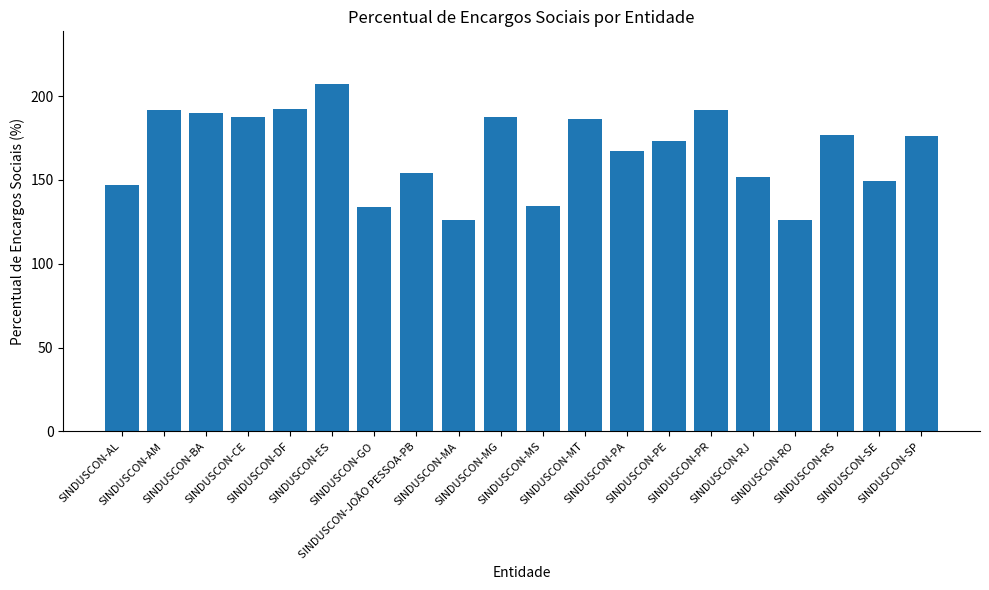

Is it true that the value at SINDUSCON-RS is 176.8?

True